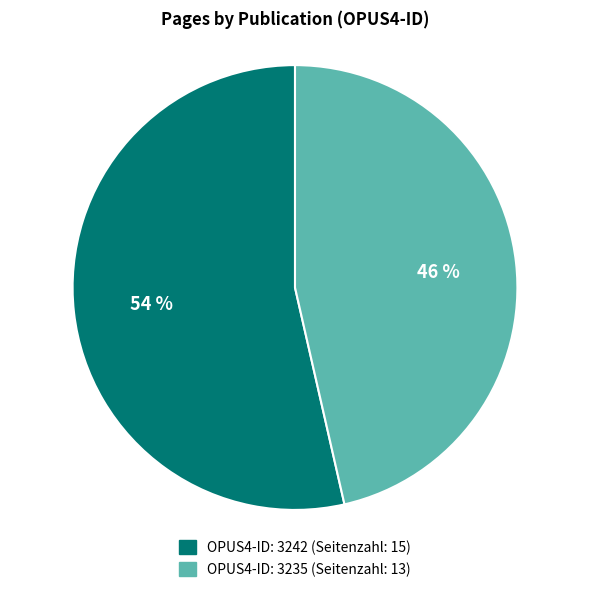

Is there any slice that represents more than half of the pie?

Yes